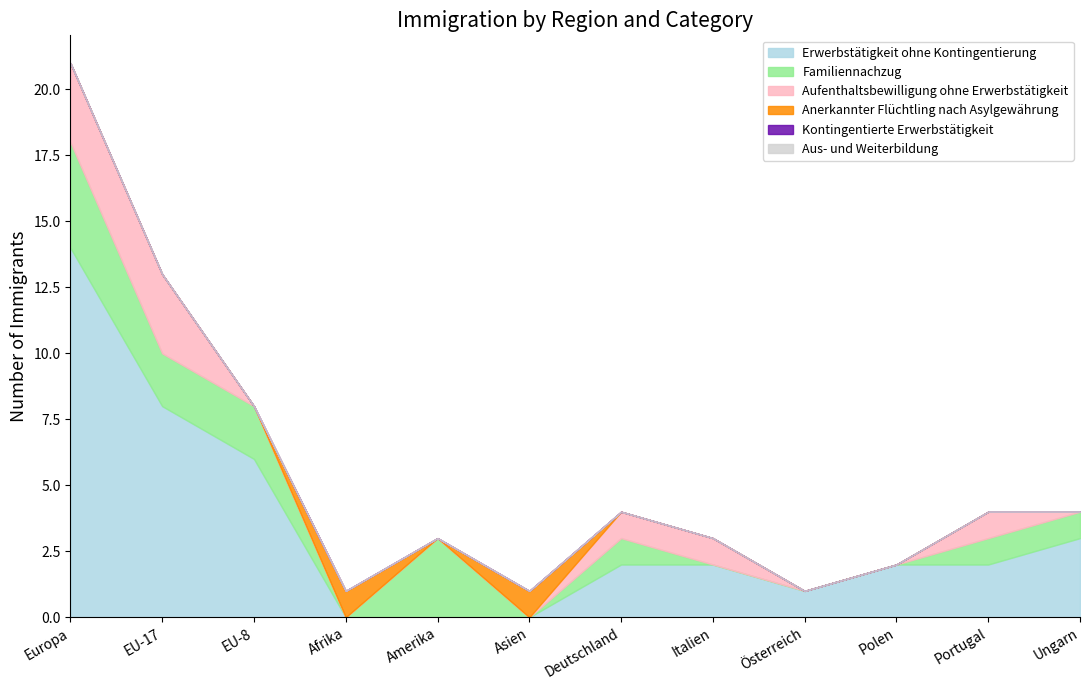

What is the value of the Anerkannter Flüchtling nach Asylgewährung point at the 6th from the left?

1